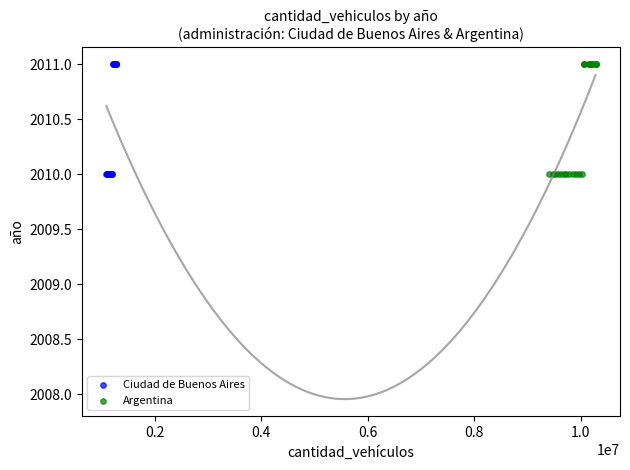

What are all the series names shown in the legend?

Ciudad de Buenos Aires, Argentina